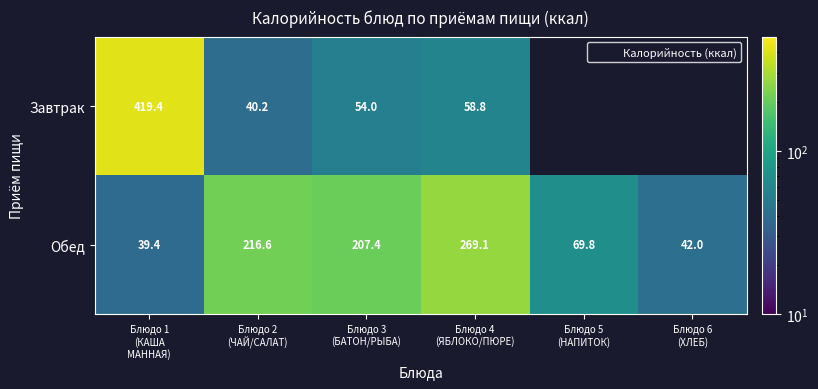

Which category has the lowest value in the Обед series?

Блюдо 1 (КАША МАННАЯ)